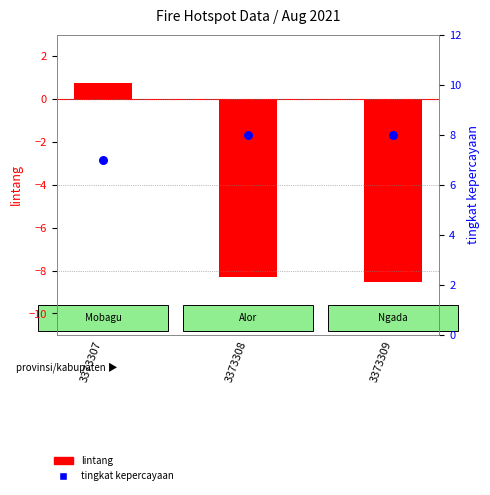

Which series reaches the maximum Y coordinate?

tingkat kepercayaan